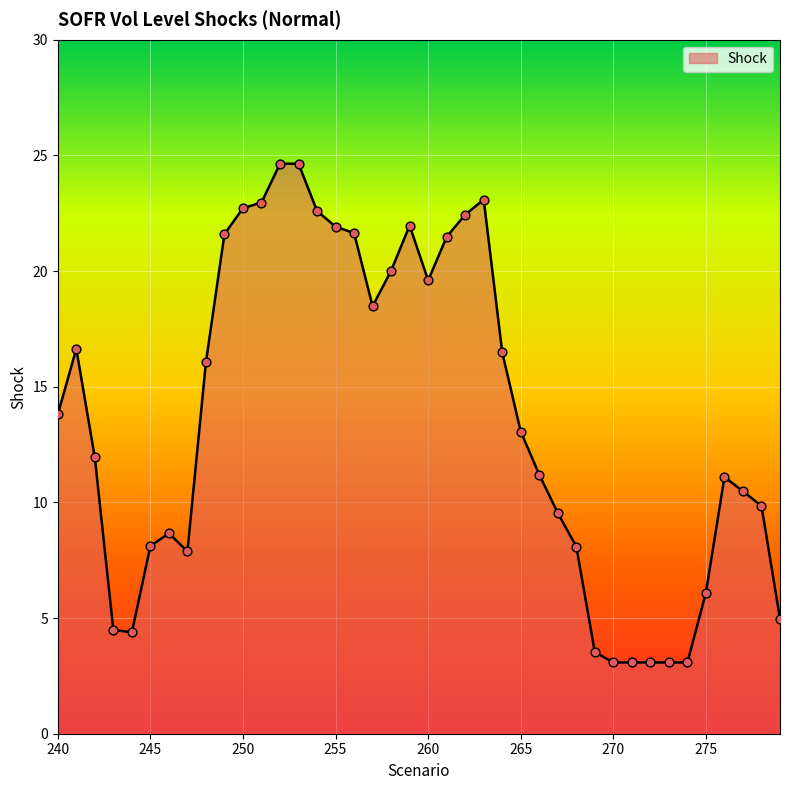

What is the minimum value shown in the chart?

3.1